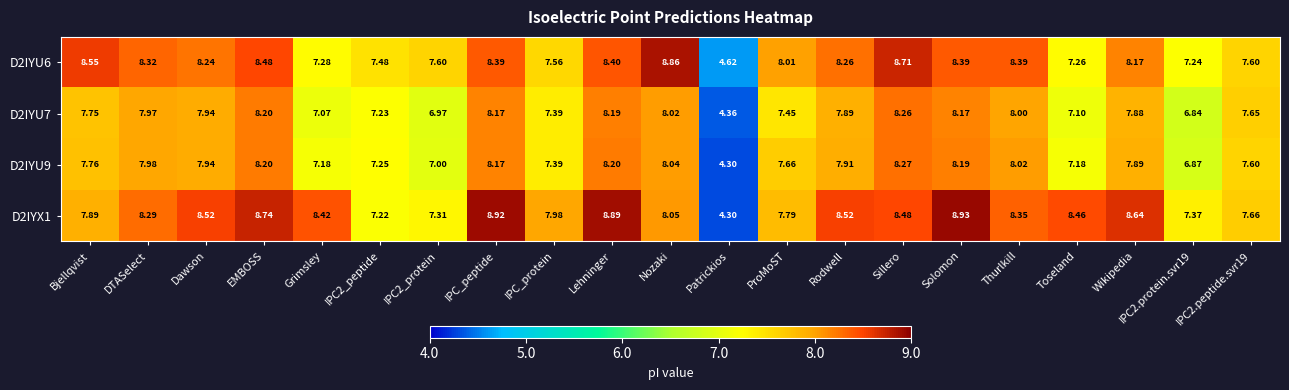

How many series are shown in this chart?

4